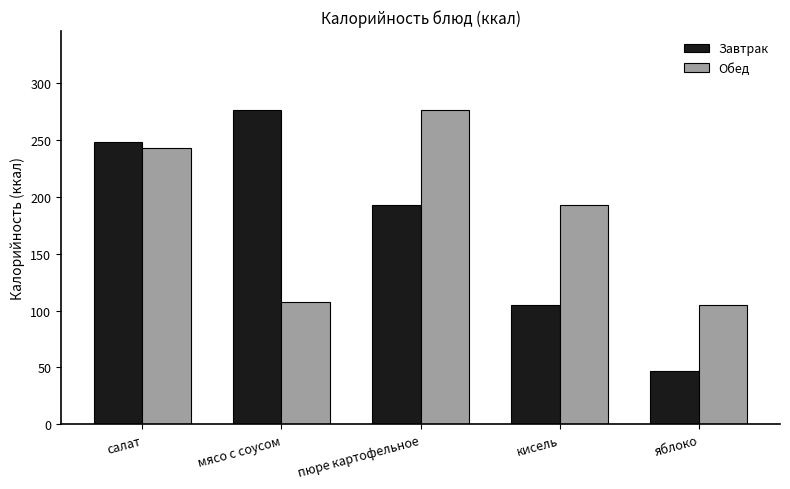

How many bars are there in each group?

2